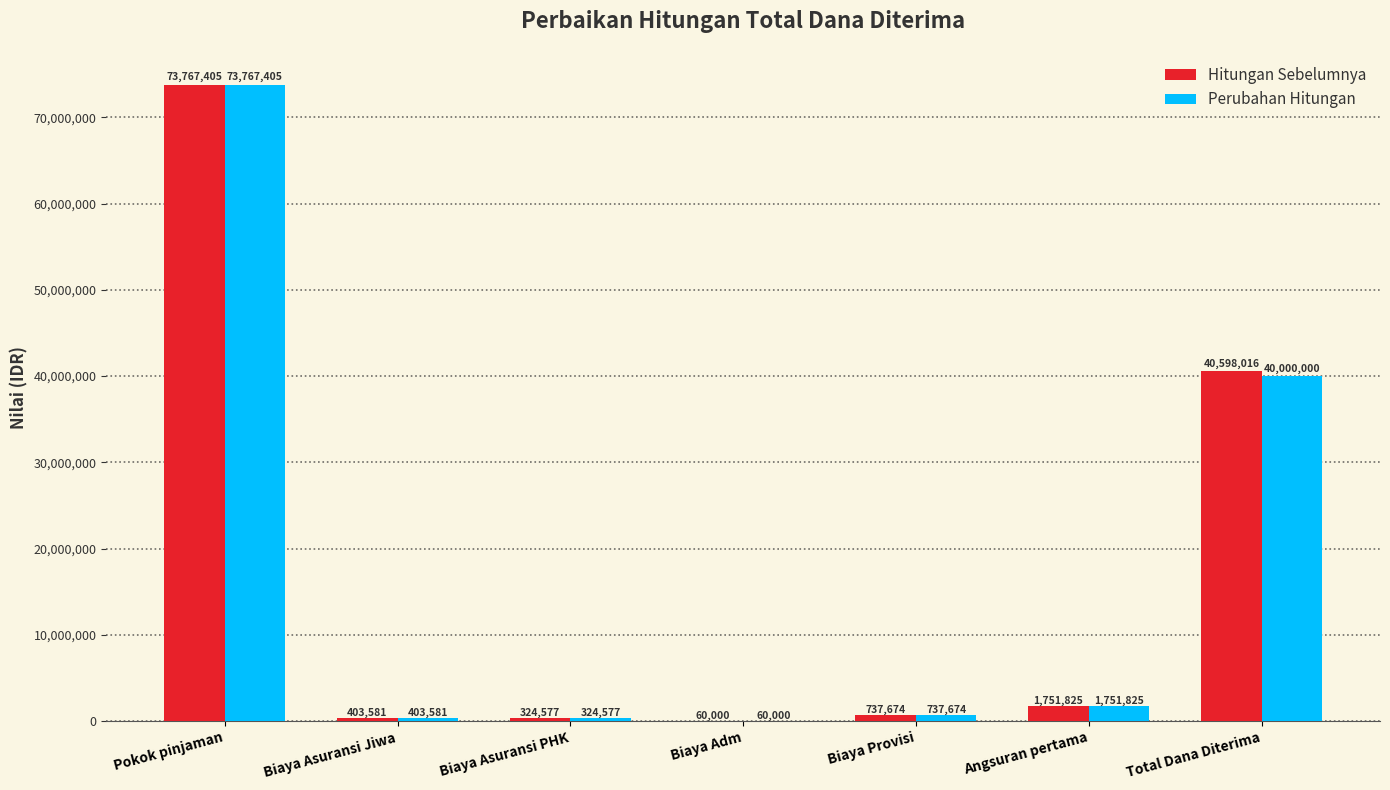

Where does the Perubahan Hitungan series first go above 737674?

Pokok pinjaman